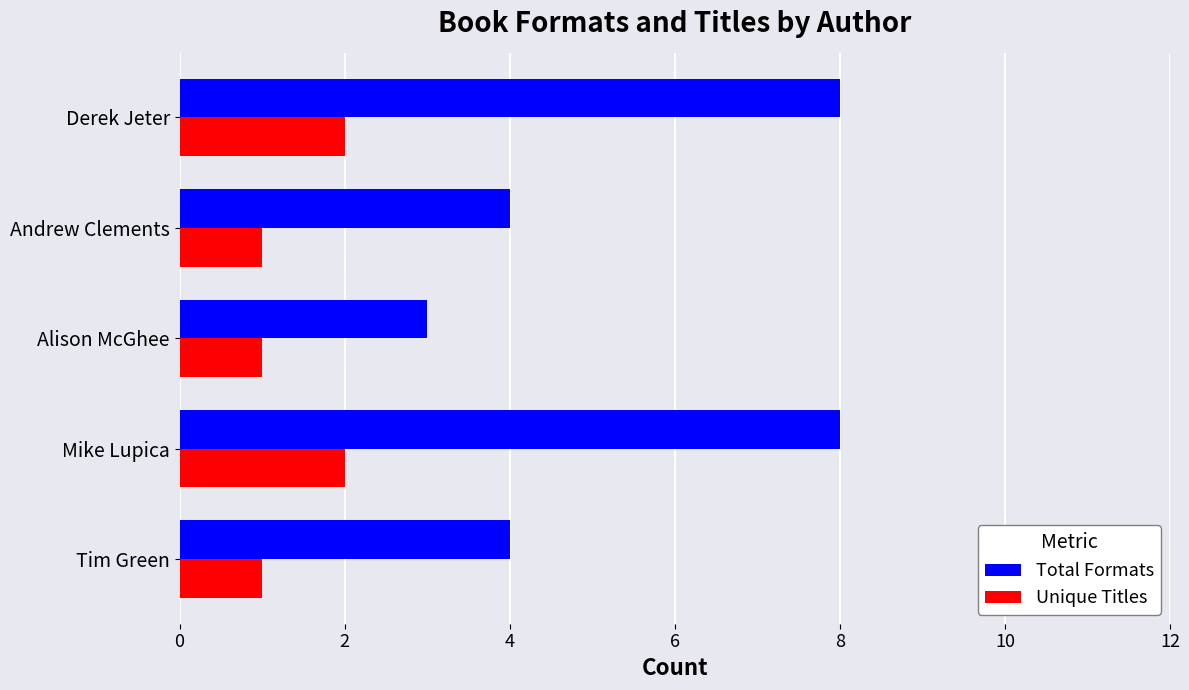

Which series has the largest total across all categories?

Total Formats